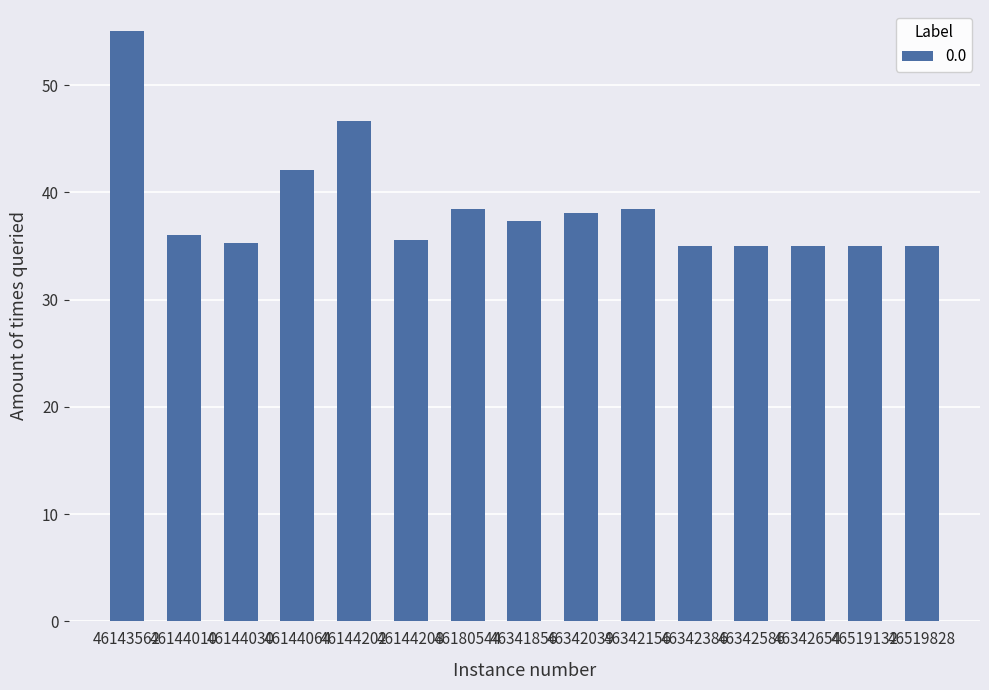

What is the change in value from 46180544 to 46342386?

-3.4